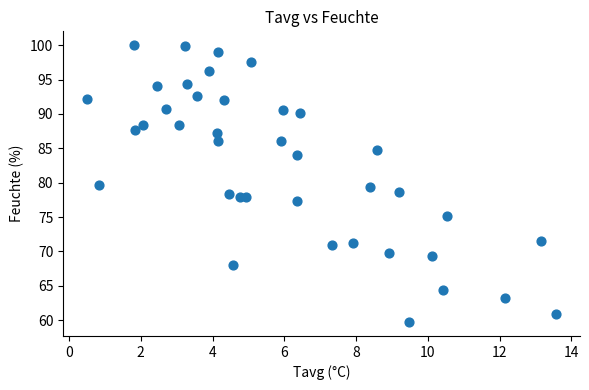

What is the range of X values (max minus min)?

13.1